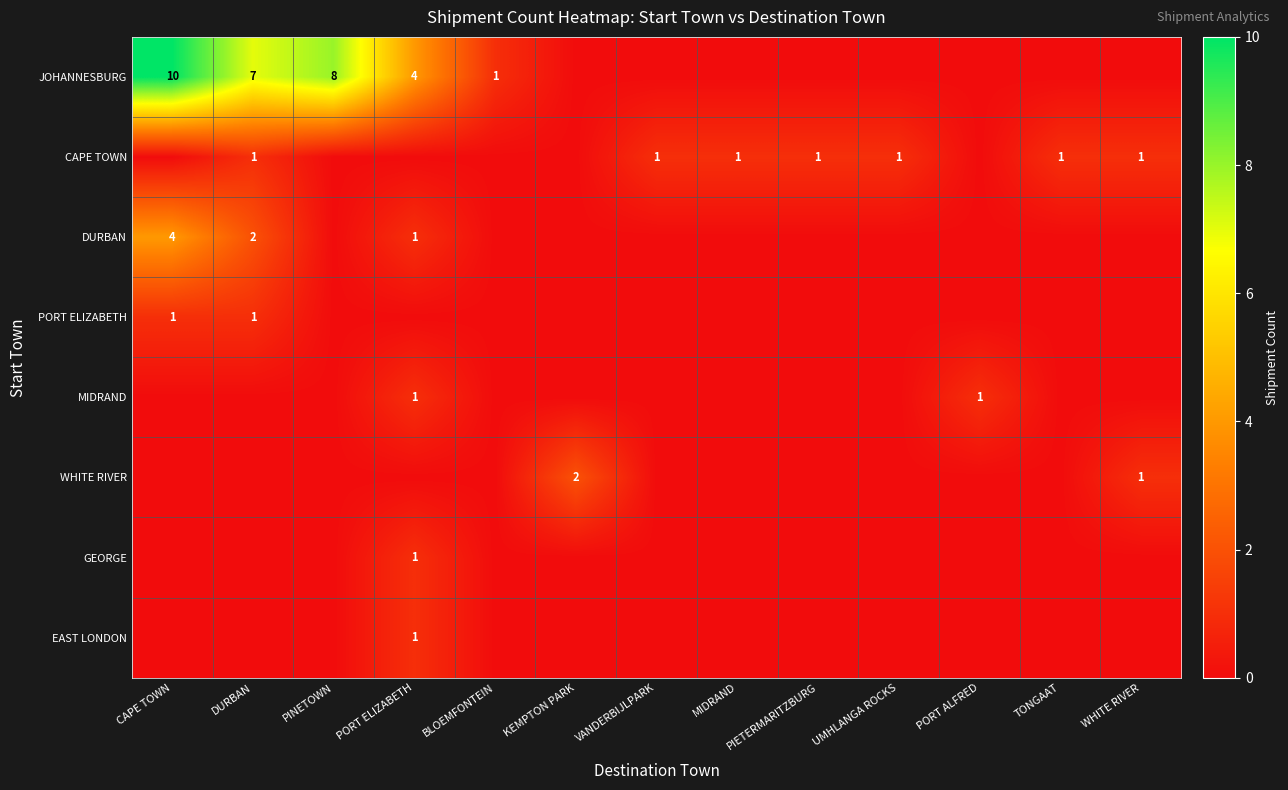

Which series has the widest spread of values?

JOHANNESBURG